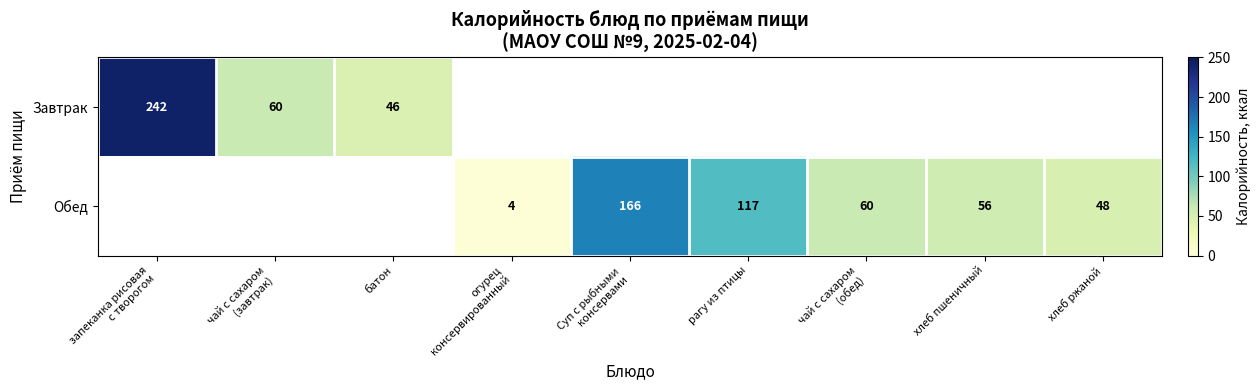

How many data points does each series have?

9